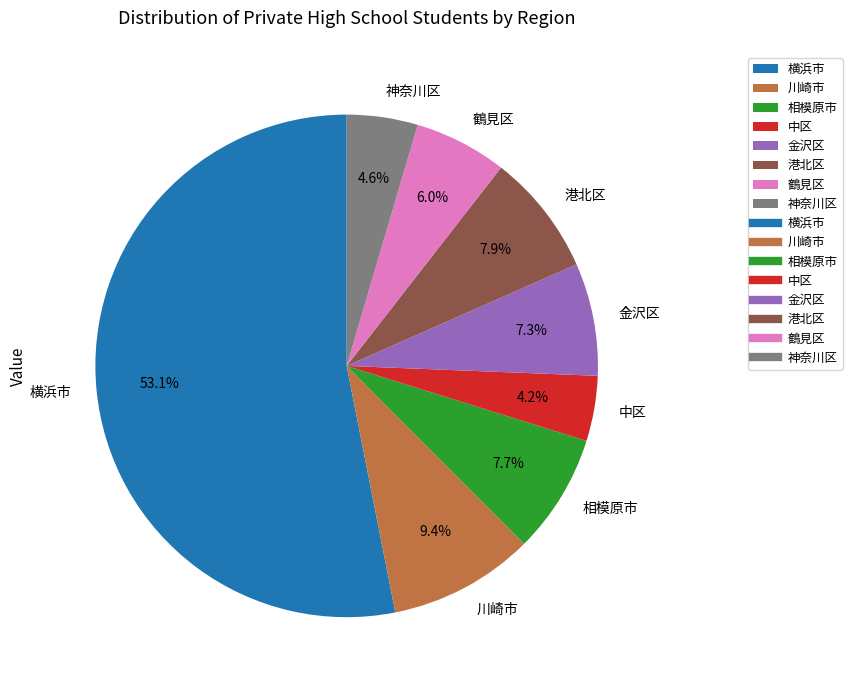

To the nearest percent, what percentage of the pie is 鶴見区?

6%